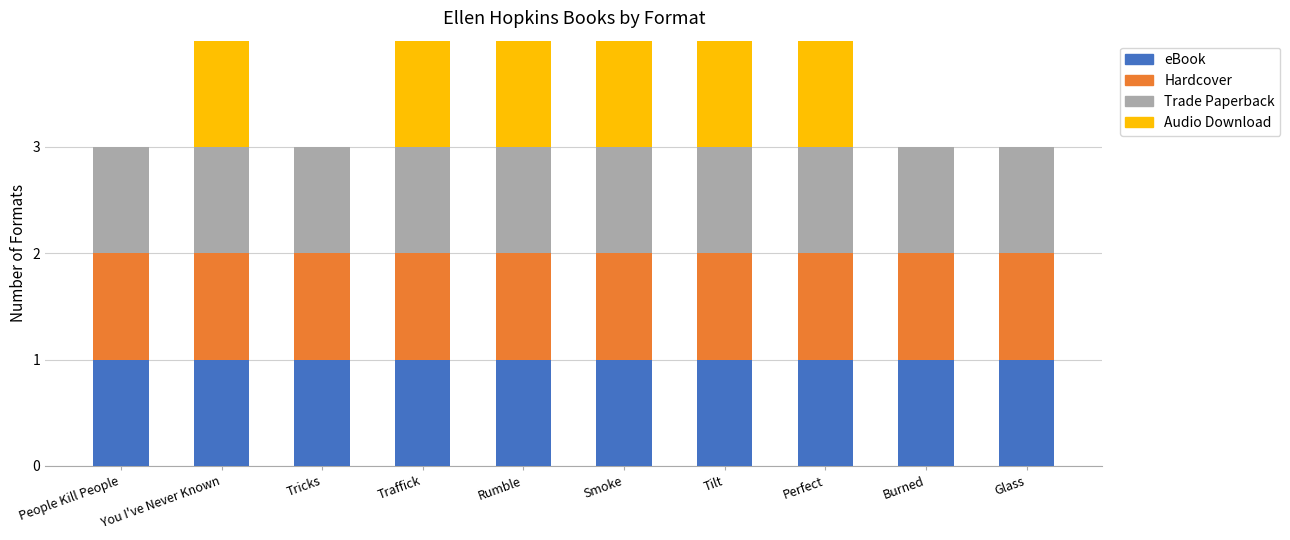

The value of eBook at Traffick is 2. True or false?

False